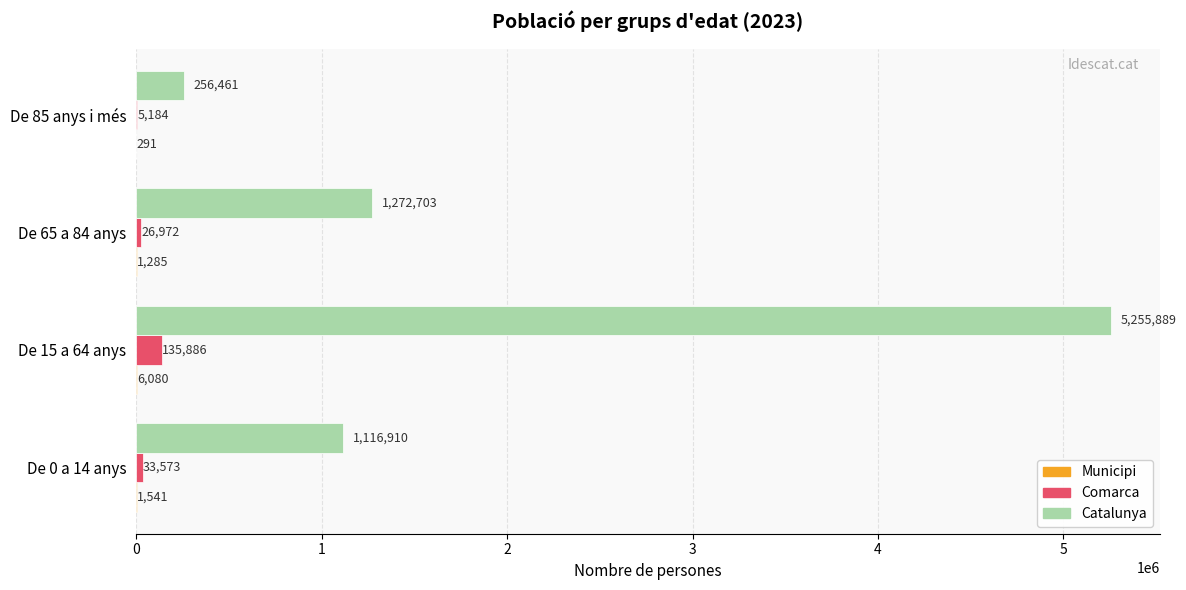

Read the Catalunya value at De 15 a 64 anys, to the nearest 10.

5255890